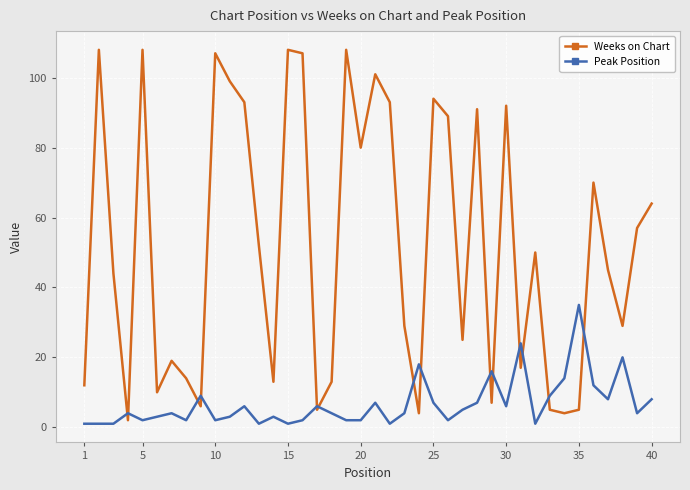

How many values in the Weeks on Chart series are below 50?

20